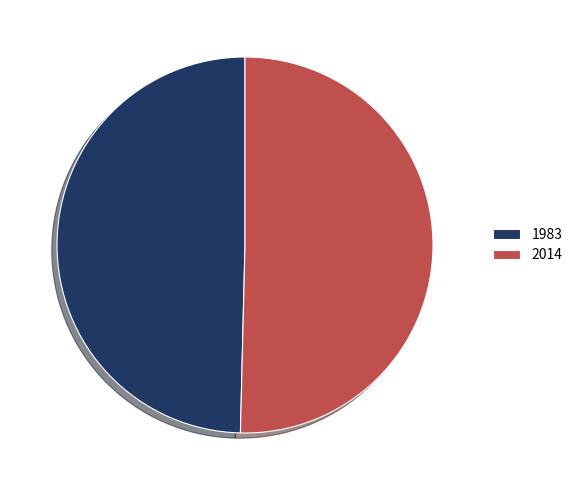

Rank the categories by value from highest to lowest.

2014, 1983